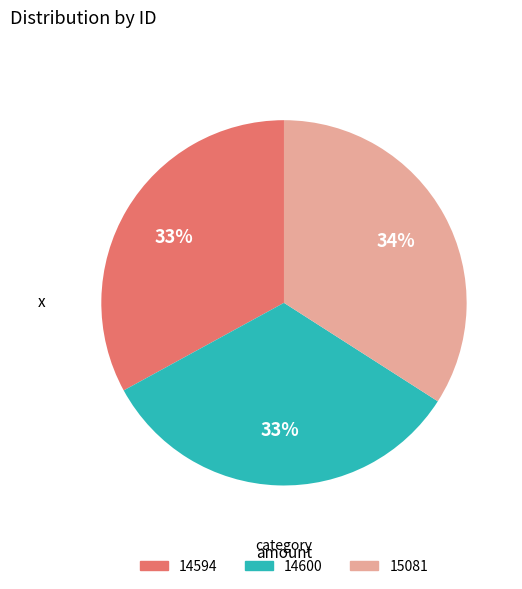

Between 15081 and 14594, which is larger?

15081